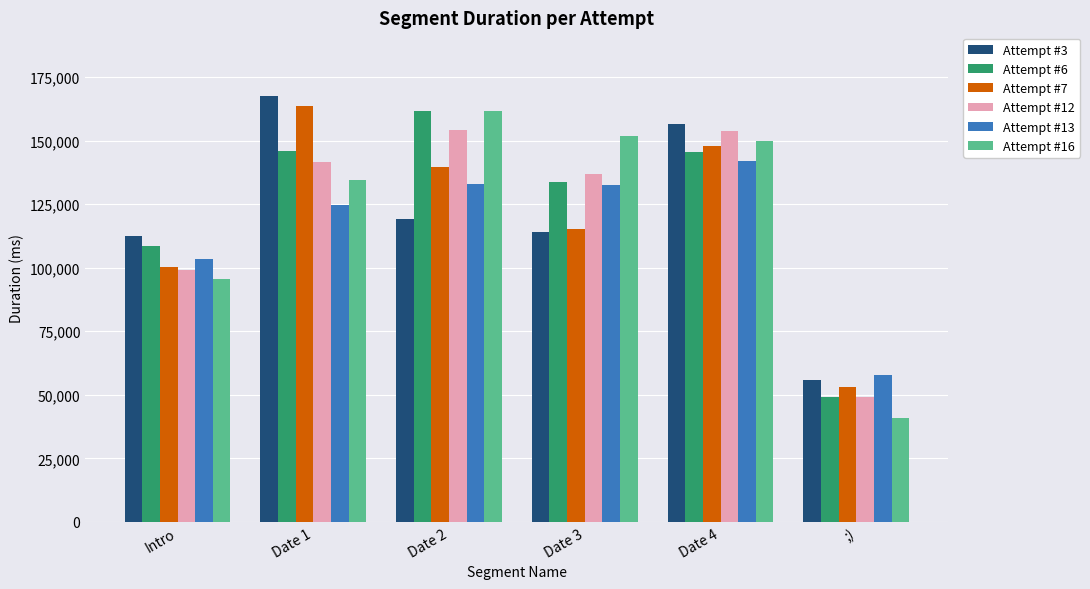

At which category does the chart reach its minimum across all series?

;)